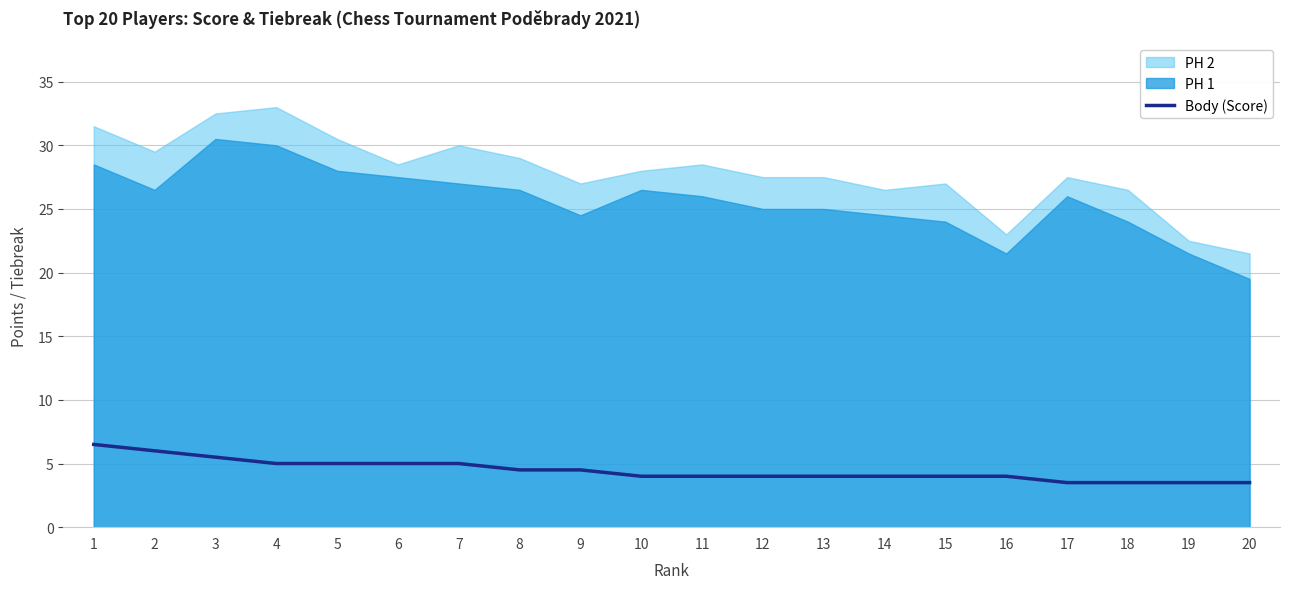

How many values are between 4 and 5?

13